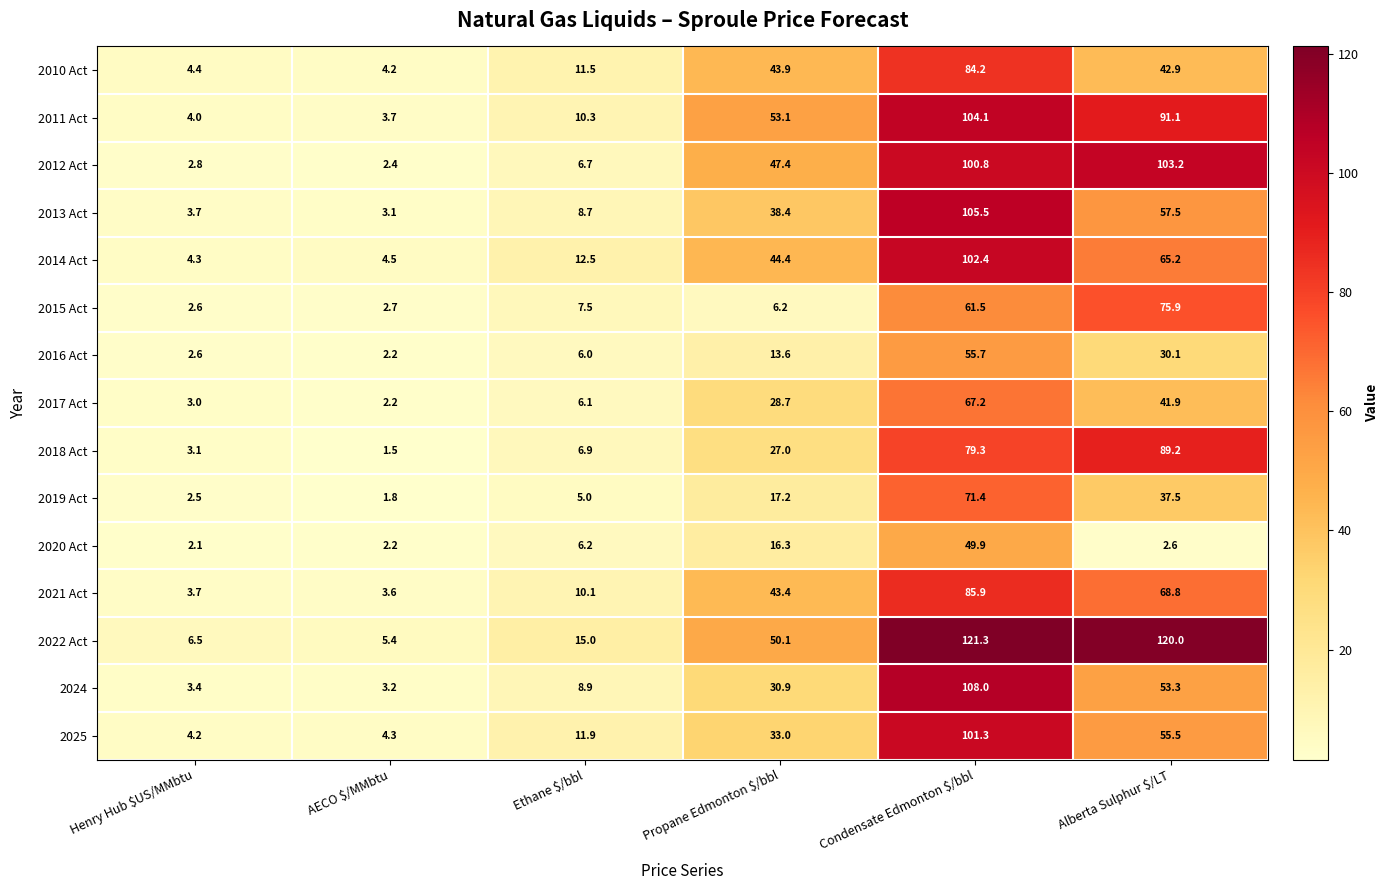

The 2014 Act series shows 44.4 at Propane Edmonton $/bbl. True or false?

True